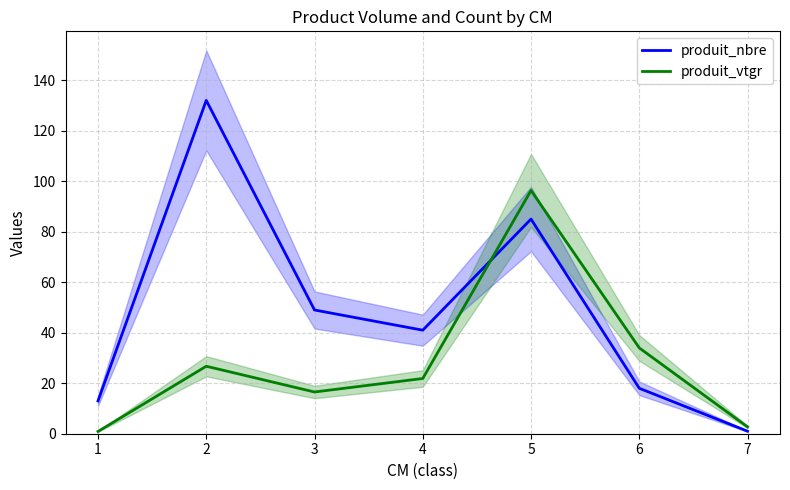

Does the chart display data point markers on the line(s)?

No